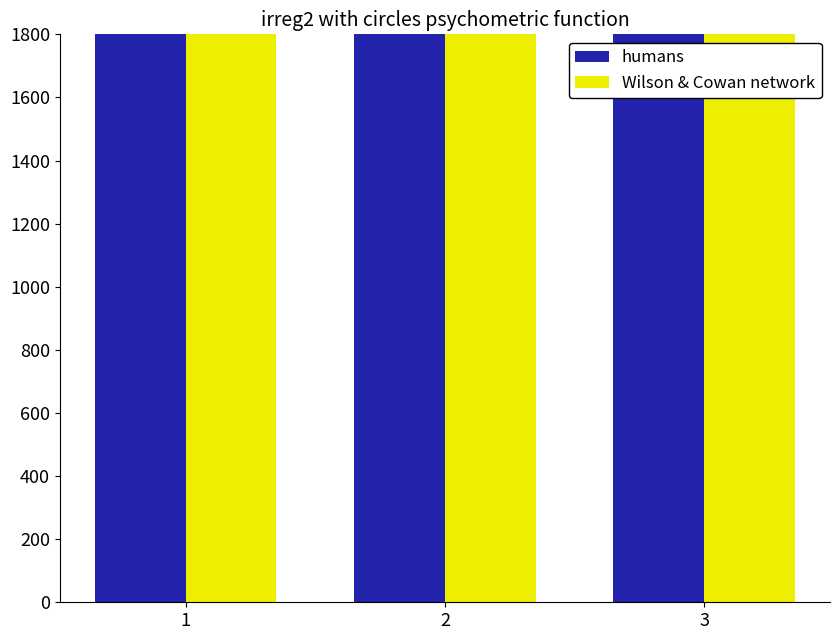

List the labels in order of humans value, largest first.

2, 3, 1